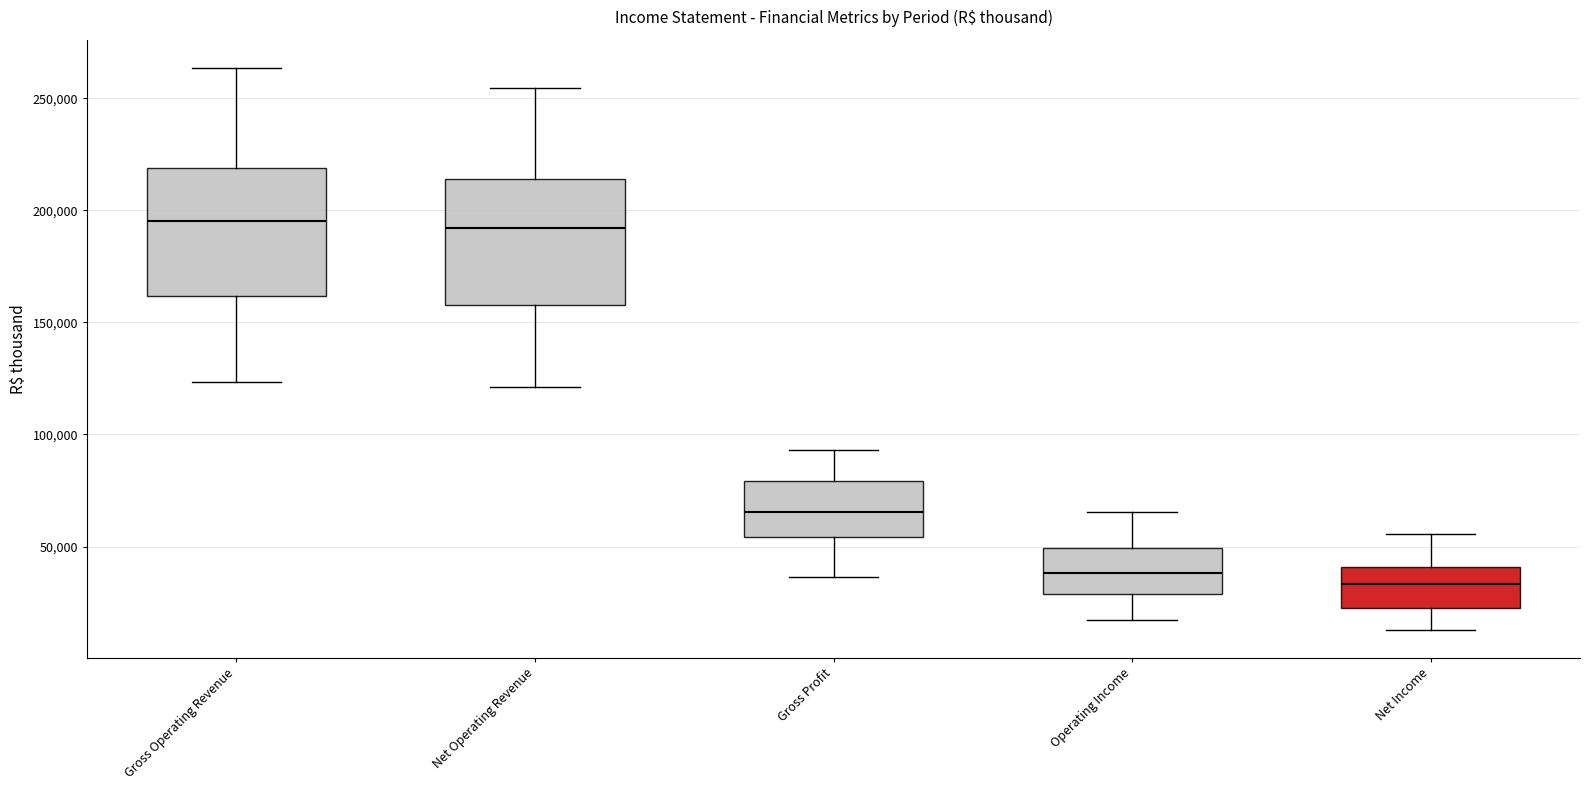

Reading left to right, transcribe this box plot: for each box, give where its median line is, the range the box spans, and where its two whiskers end, as read against the y-axis. The values are not printed on the chart, so give them approximately, as read against the axis.

Gross Operating Revenue: median 195000, box 160000 to 220000, whiskers 125000 to 265000
Net Operating Revenue: median 190000, box 160000 to 215000, whiskers 120000 to 255000
Gross Profit: median 65000, box 55000 to 80000, whiskers 35000 to 95000
Operating Income: median 40000, box 30000 to 50000, whiskers 15000 to 65000
Net Income: median 35000, box 20000 to 40000, whiskers 15000 to 55000